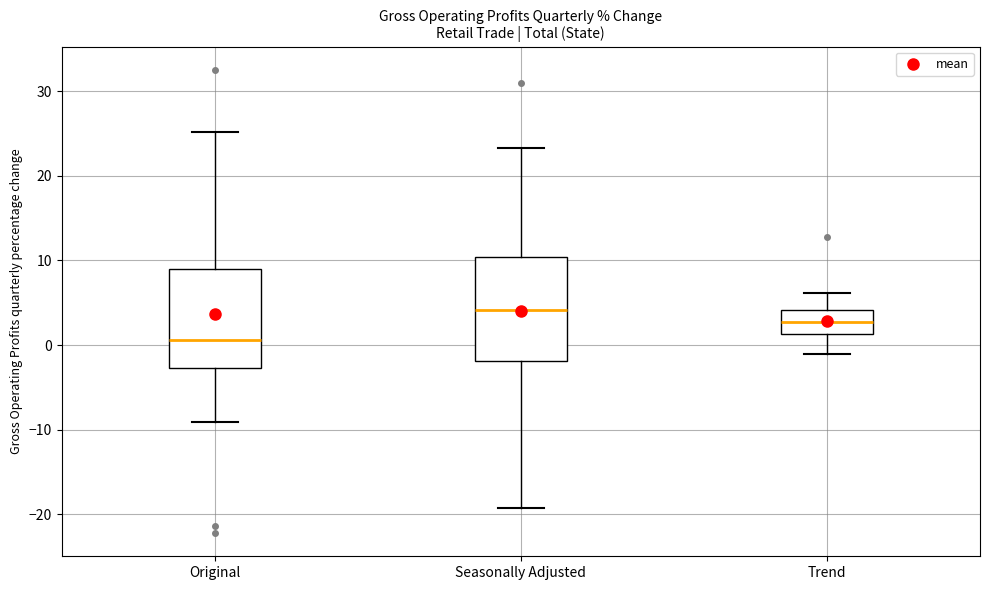

Reading left to right, transcribe this box plot: for each box, give where its median line is, the range the box spans, and where its two whiskers end, as read against the y-axis. The values are not printed on the chart, so give them approximately, as read against the axis.

Original: median 1, box -3 to 9, whiskers -9 to 25
Seasonally Adjusted: median 4, box -2 to 10, whiskers -19 to 23
Trend: median 3, box 1 to 4, whiskers -1 to 6